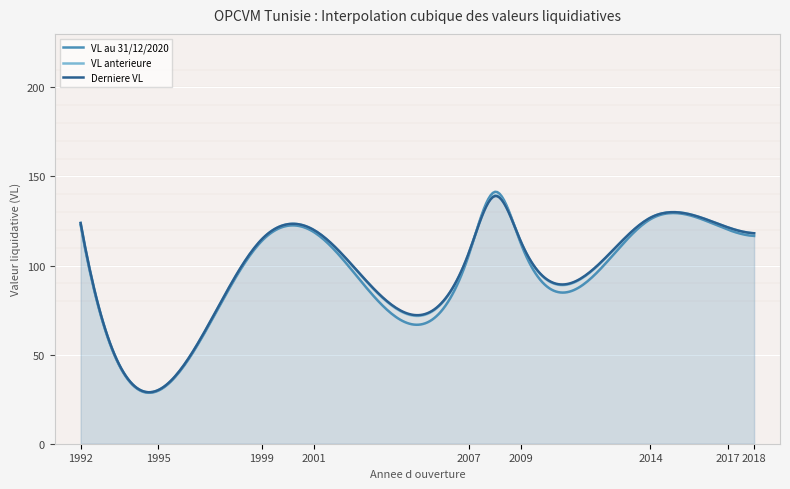

True or false: Derniere VL has more than 2 interior local peaks.

True